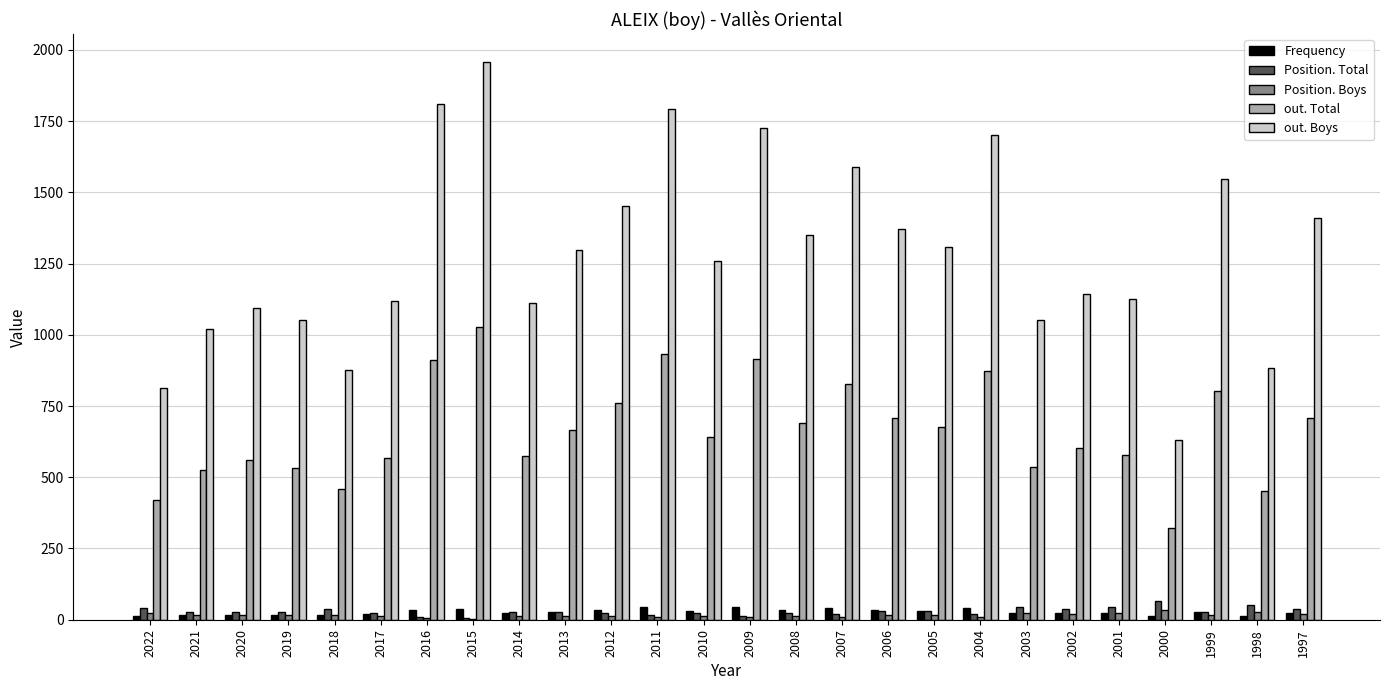

Between 2018 and 2003, which series saw the biggest shift?

out. Boys